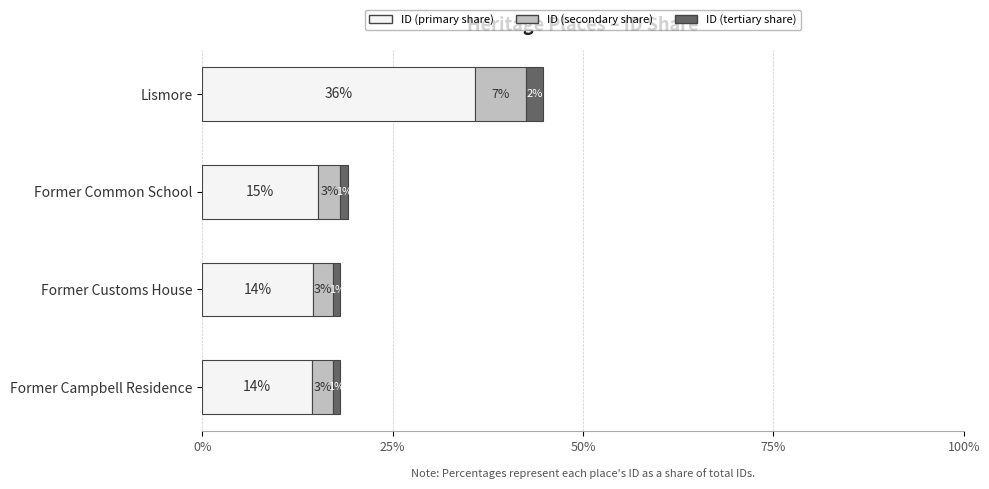

How many bars are there in each group?

3